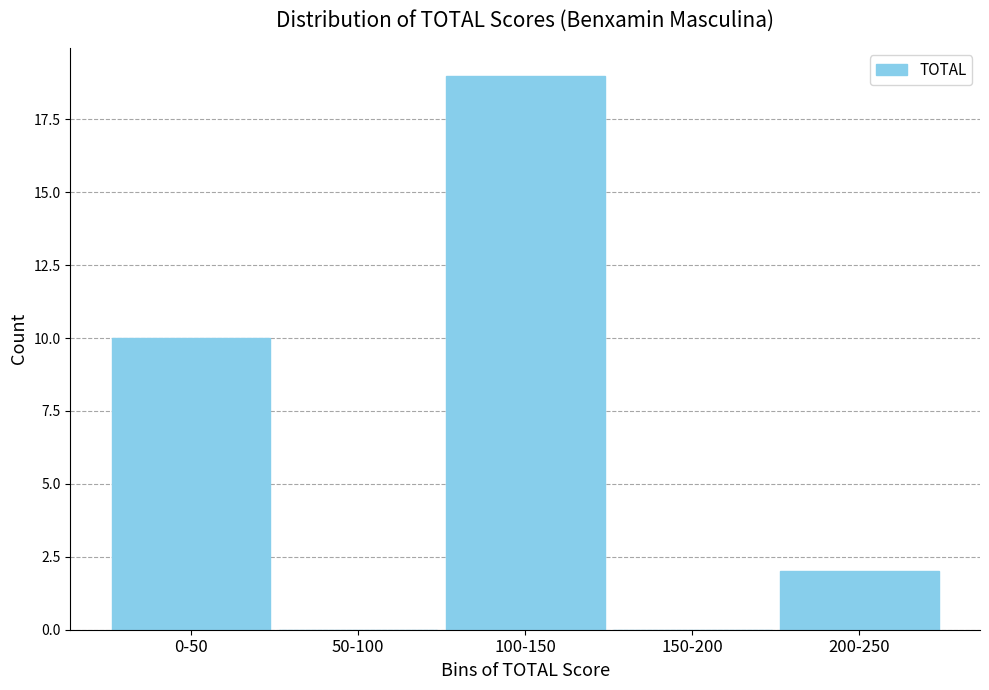

Reading left to right, list all the values displayed in this chart.

0-50=10	50-100=0	100-150=19	150-200=0	200-250=2